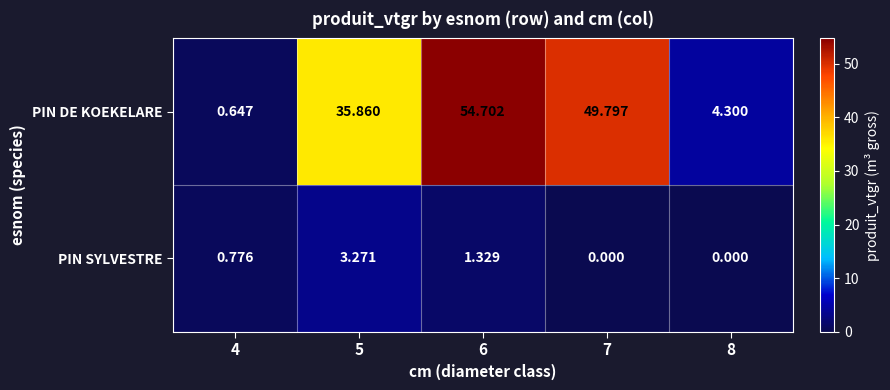

Count the number of categories in the chart.

5